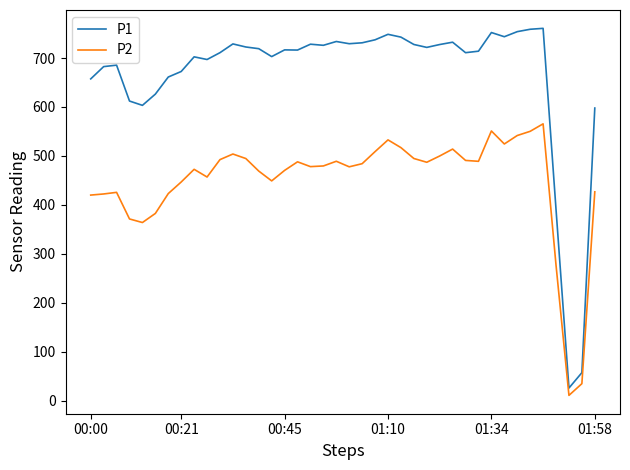

What is the average value of the P2 series?

449.4